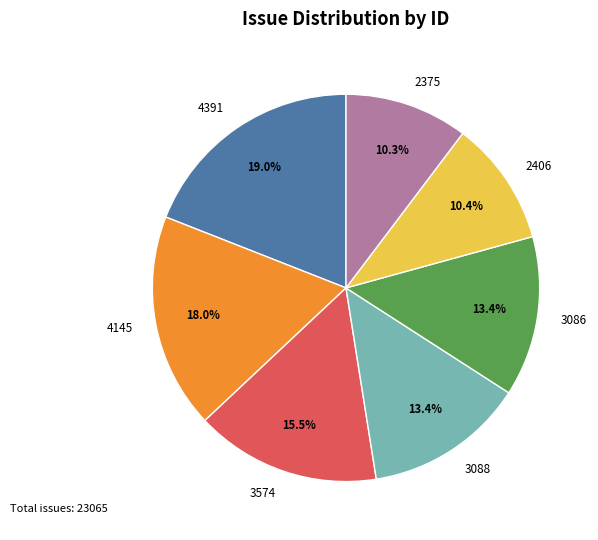

Which has a higher value, 2406 or 3088?

3088